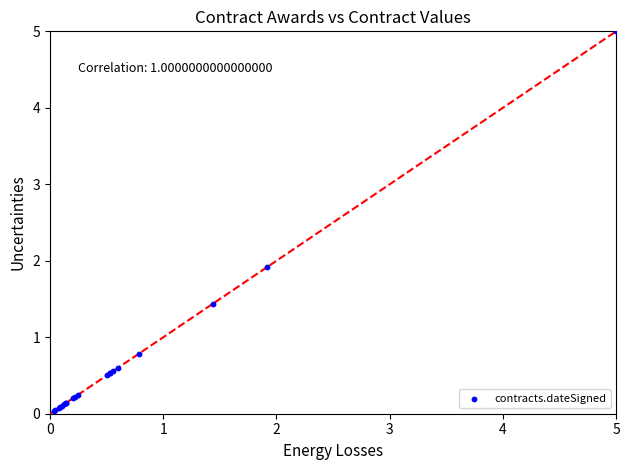

What Y value in the scatter plot is closest to 2?

1.9